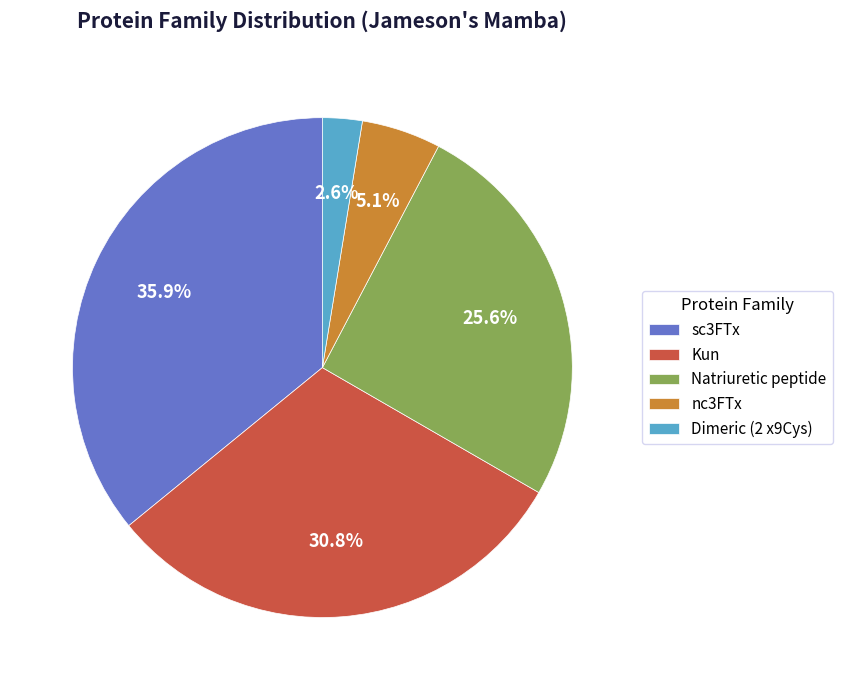

To the nearest percent, what is the difference between the largest and smallest slice percentages?

33%